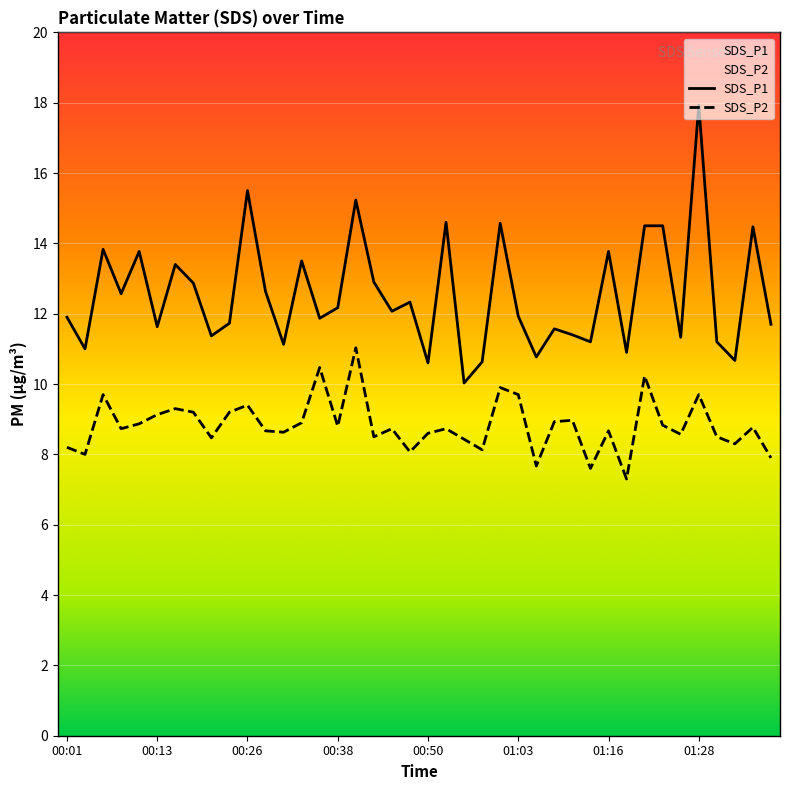

Reading left to right, what are all the values shown in this chart?

SDS_P1: 00:01=11.9	00:04=11.0	00:06=13.8	00:09=12.6	00:11=13.8	00:13=11.6	00:16=13.4	00:18=12.9	00:21=11.4	00:23=11.7	00:26=15.5	00:28=12.6	00:31=11.1	00:33=13.5	00:36=11.9	00:38=12.2	00:41=15.2	00:43=12.9	00:46=12.1	00:48=12.3	00:50=10.6	00:53=14.6	00:55=10.0	00:58=10.6	01:00=14.6	01:03=11.9	01:06=10.8	01:08=11.6	01:11=11.4	01:13=11.2	01:16=13.8	01:18=10.9	01:21=14.5	01:23=14.5	01:26=11.3	01:28=17.9	01:30=11.2	01:33=10.7	01:35=14.5	01:38=11.7
SDS_P2: 00:01=8.2	00:04=8.0	00:06=9.7	00:09=8.7	00:11=8.9	00:13=9.1	00:16=9.3	00:18=9.2	00:21=8.5	00:23=9.2	00:26=9.4	00:28=8.7	00:31=8.6	00:33=8.9	00:36=10.5	00:38=8.8	00:41=11.0	00:43=8.5	00:46=8.7	00:48=8.1	00:50=8.6	00:53=8.7	00:55=8.4	00:58=8.1	01:00=9.9	01:03=9.7	01:06=7.7	01:08=8.9	01:11=9.0	01:13=7.6	01:16=8.7	01:18=7.3	01:21=10.2	01:23=8.8	01:26=8.6	01:28=9.7	01:30=8.5	01:33=8.3	01:35=8.8	01:38=7.9